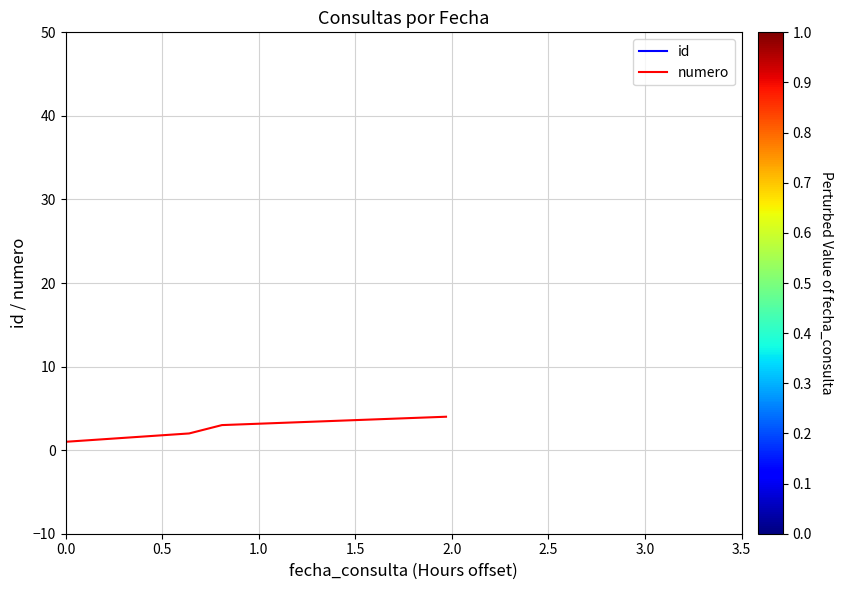

True or false: the data has more than 2 interior local peaks.

False